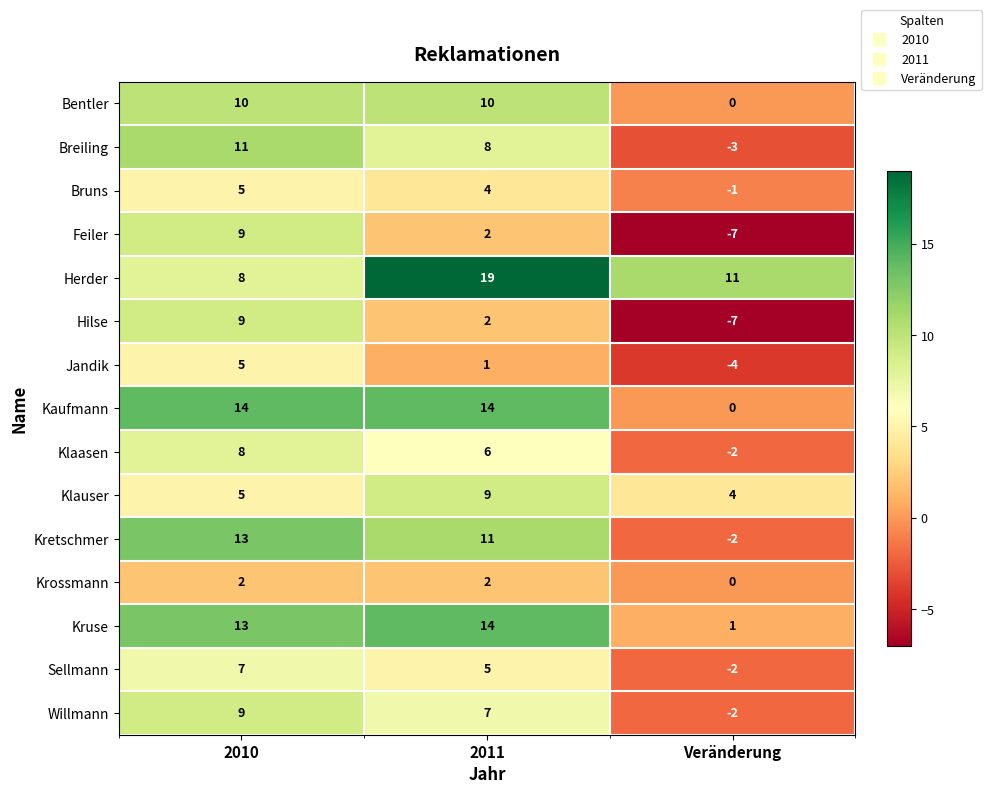

Which series changed the most between 2011 and Veränderung?

Kaufmann